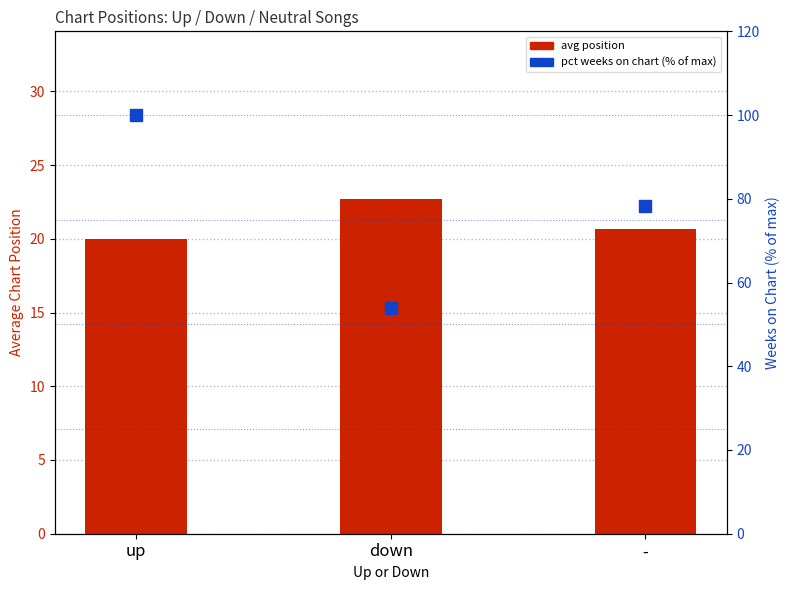

Which series contains the lowest Y value?

avg position